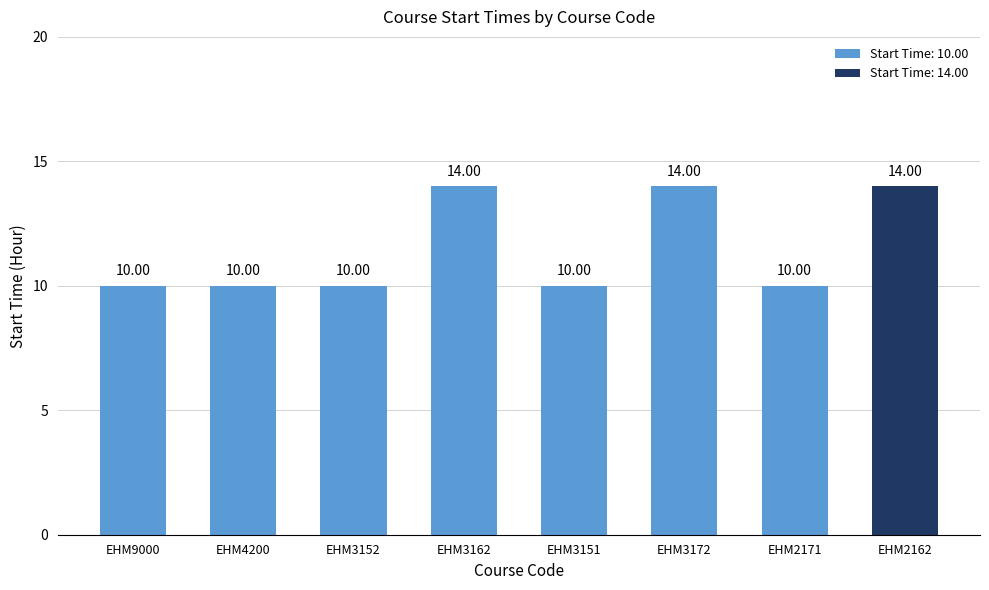

Rank the categories by value from highest to lowest.

EHM3162, EHM3172, EHM2162, EHM9000, EHM4200, EHM3152, EHM3151, EHM2171